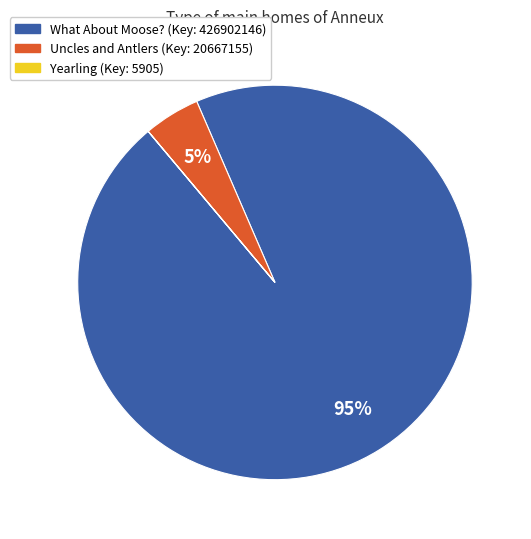

Which category accounts for the majority?

What About Moose? (Key: 426902146)